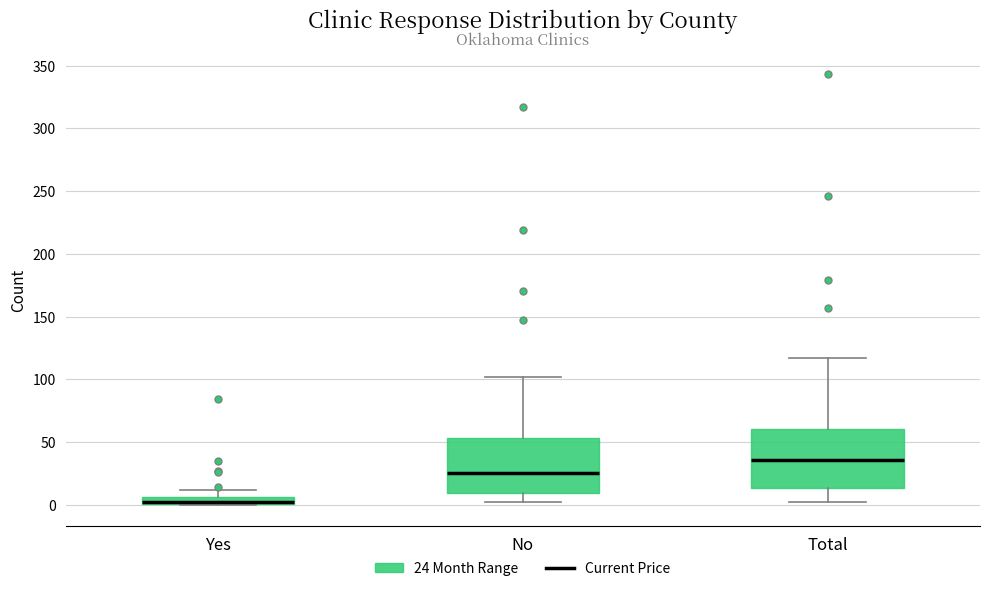

Where does the upper whisker of the box for No end on the y-axis? The values are not printed on the chart, so give them approximately, as read against the axis.

100